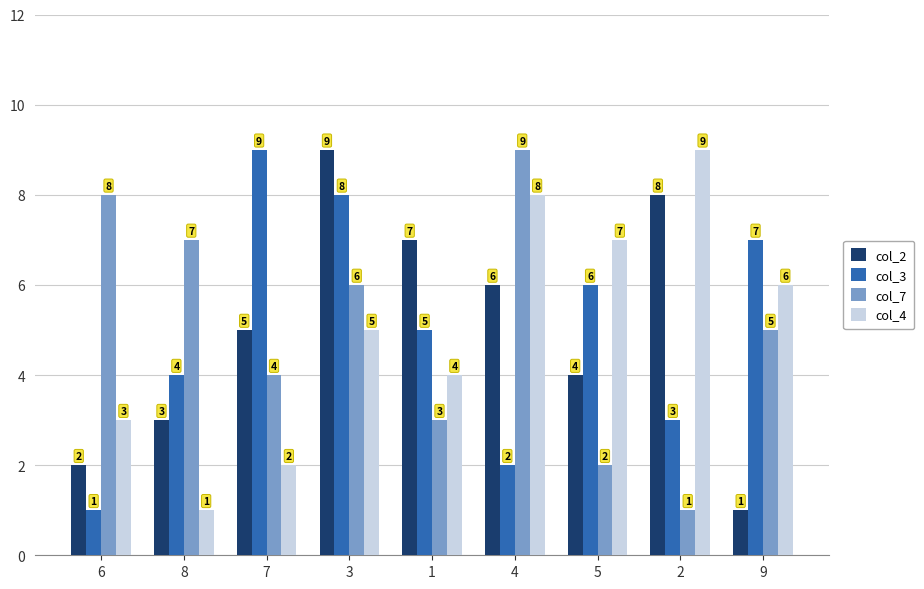

Which series changed the most between 2 and 9?

col_2